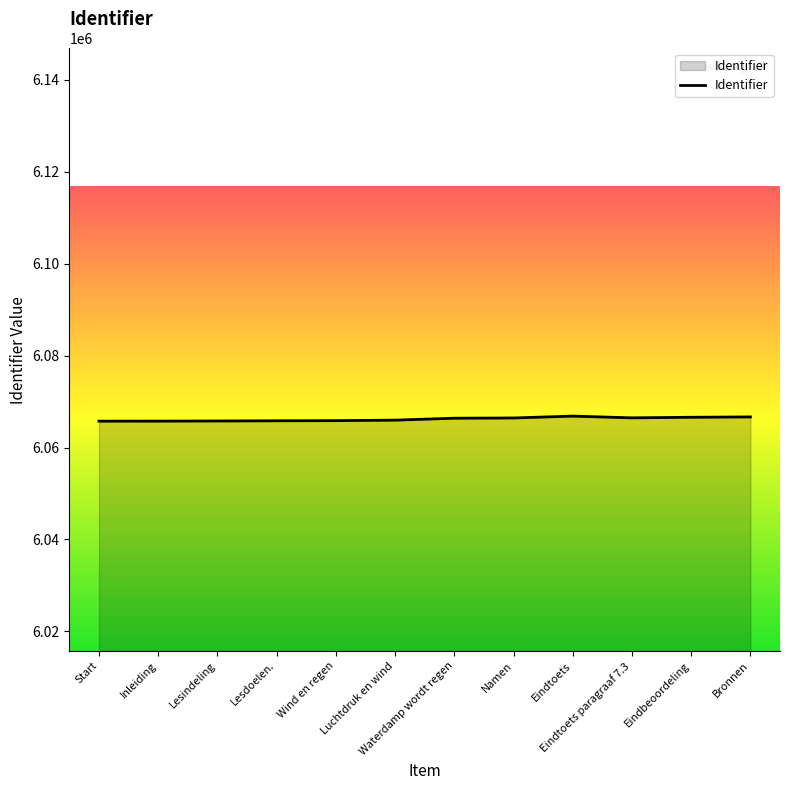

What is the maximum value shown in the chart?

6066840